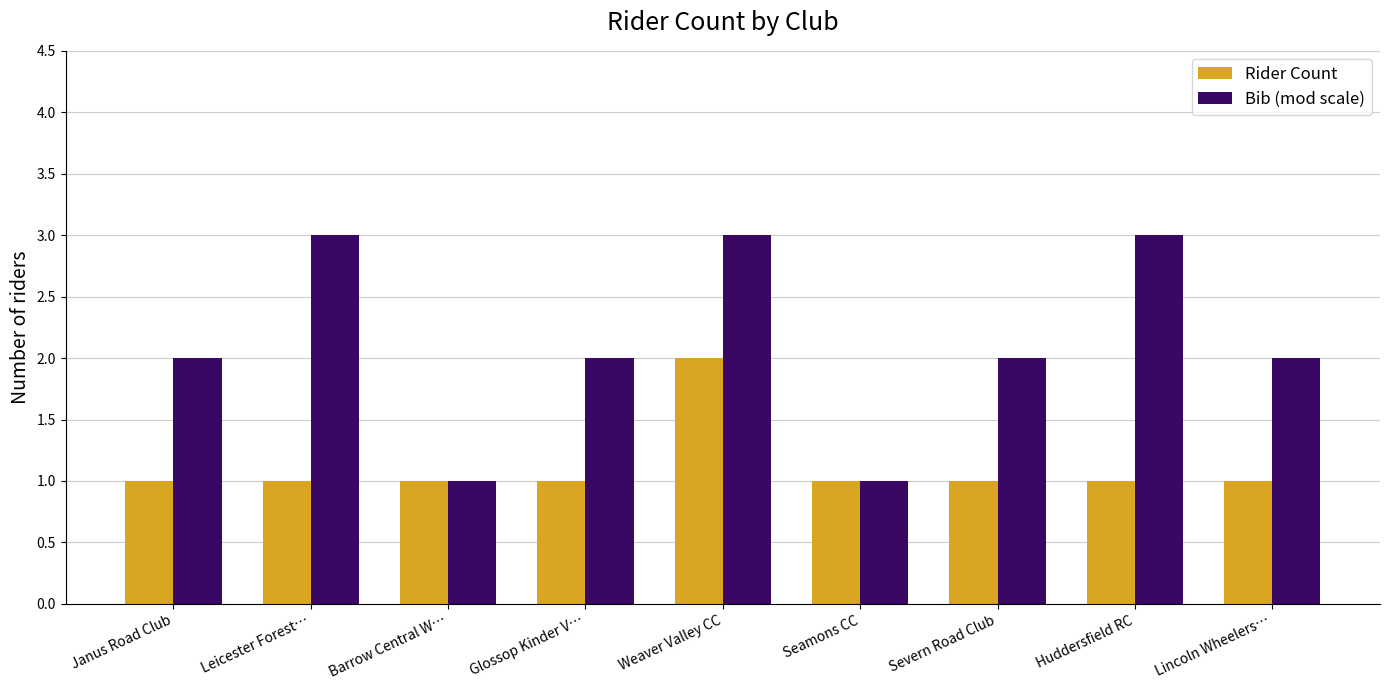

What is the sum of the Rider Count values at Barrow Central W… and Lincoln Wheelers…?

2